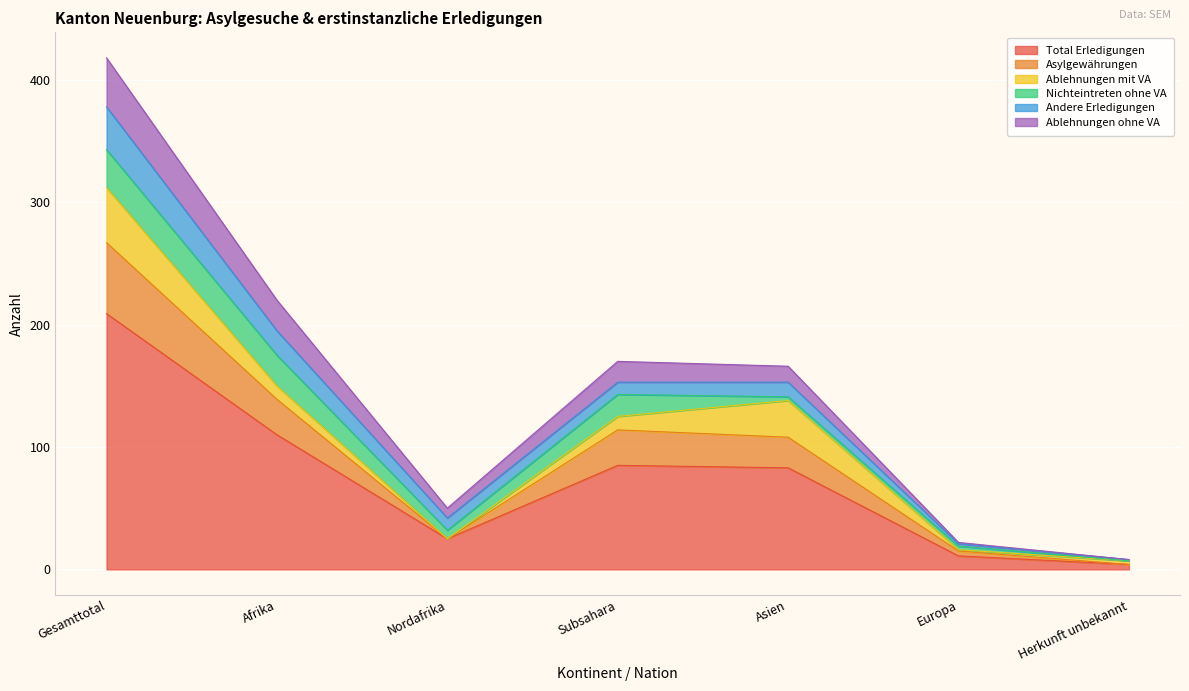

What is the label of the 6th point from the right?

Afrika